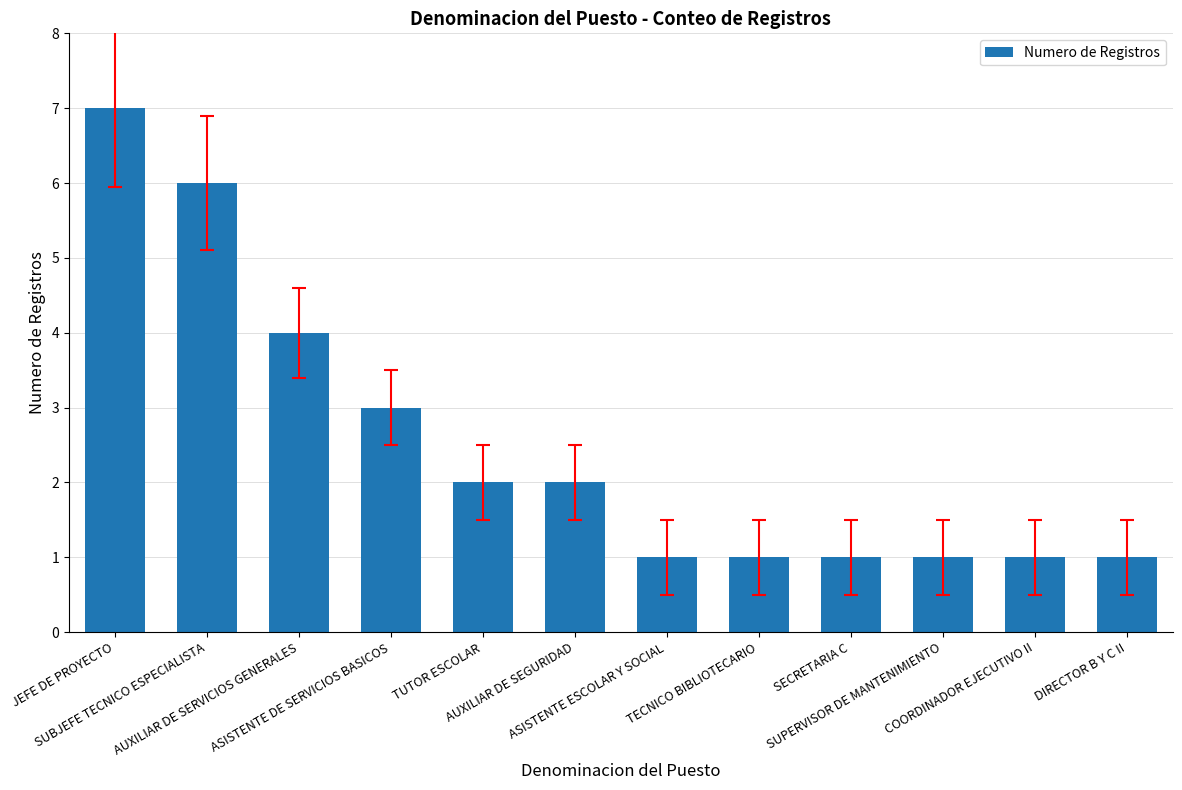

Reading right to left, transcribe all the data shown in this chart.

DIRECTOR B Y C II=1	COORDINADOR EJECUTIVO II=1	SUPERVISOR DE MANTENIMIENTO=1	SECRETARIA C=1	TECNICO BIBLIOTECARIO=1	ASISTENTE ESCOLAR Y SOCIAL=1	AUXILIAR DE SEGURIDAD=2	TUTOR ESCOLAR=2	ASISTENTE DE SERVICIOS BASICOS=3	AUXILIAR DE SERVICIOS GENERALES=4	SUBJEFE TECNICO ESPECIALISTA=6	JEFE DE PROYECTO=7